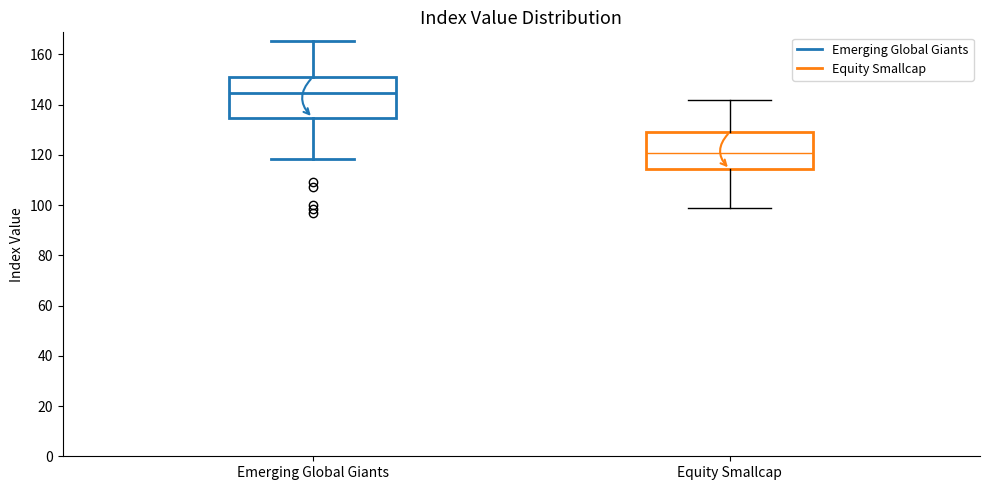

Where is the lower edge of the box for Equity Smallcap on the y-axis? The values are not printed on the chart, so give them approximately, as read against the axis.

114